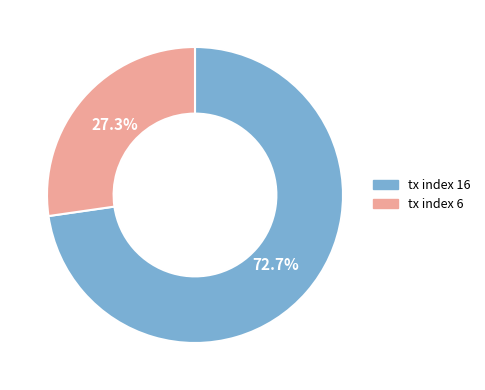

How many segments does this pie chart have?

2